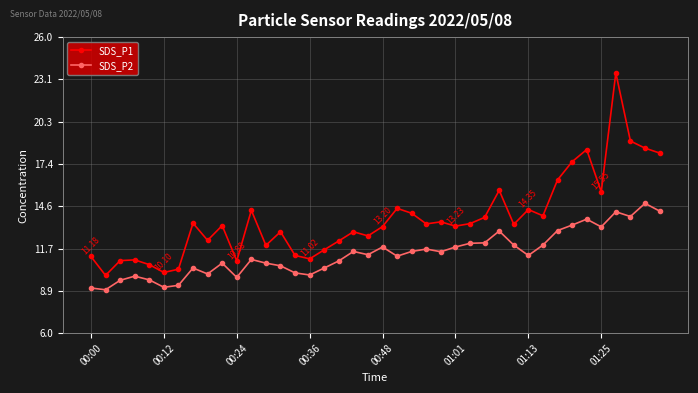

Which series has the largest total across all categories?

SDS_P1